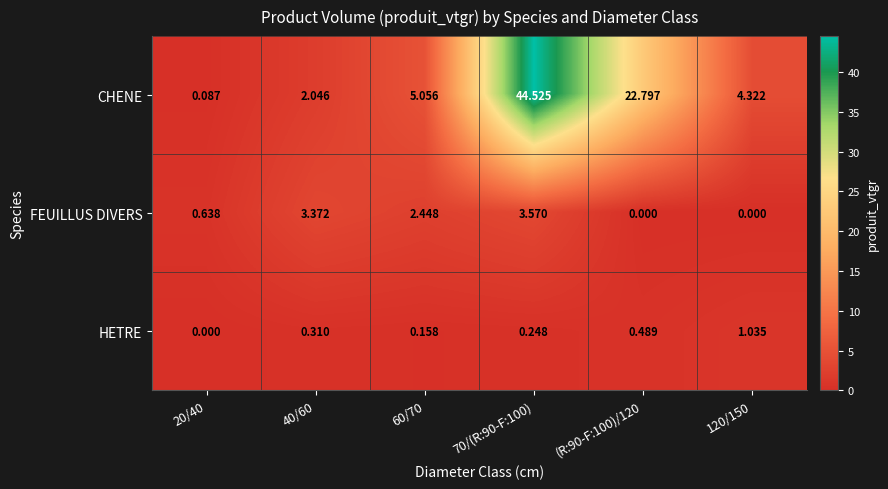

Rank the series at 70/(R:90-F:100) from lowest to highest value.

HETRE, FEUILLUS DIVERS, CHENE